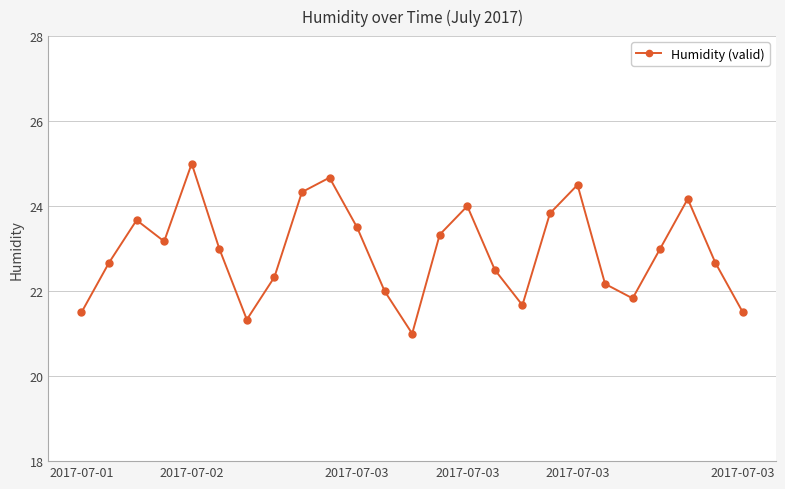

What is the difference between the maximum and minimum values?

4.0